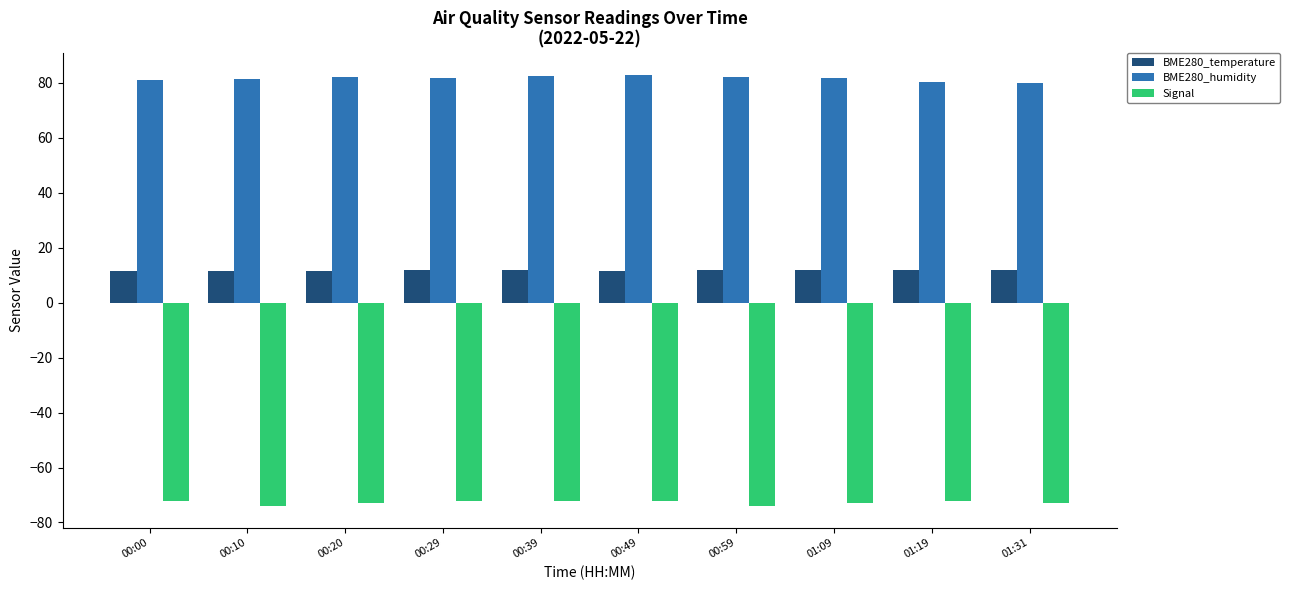

List the series in order of their overall mean, lowest first.

Signal, BME280_temperature, BME280_humidity